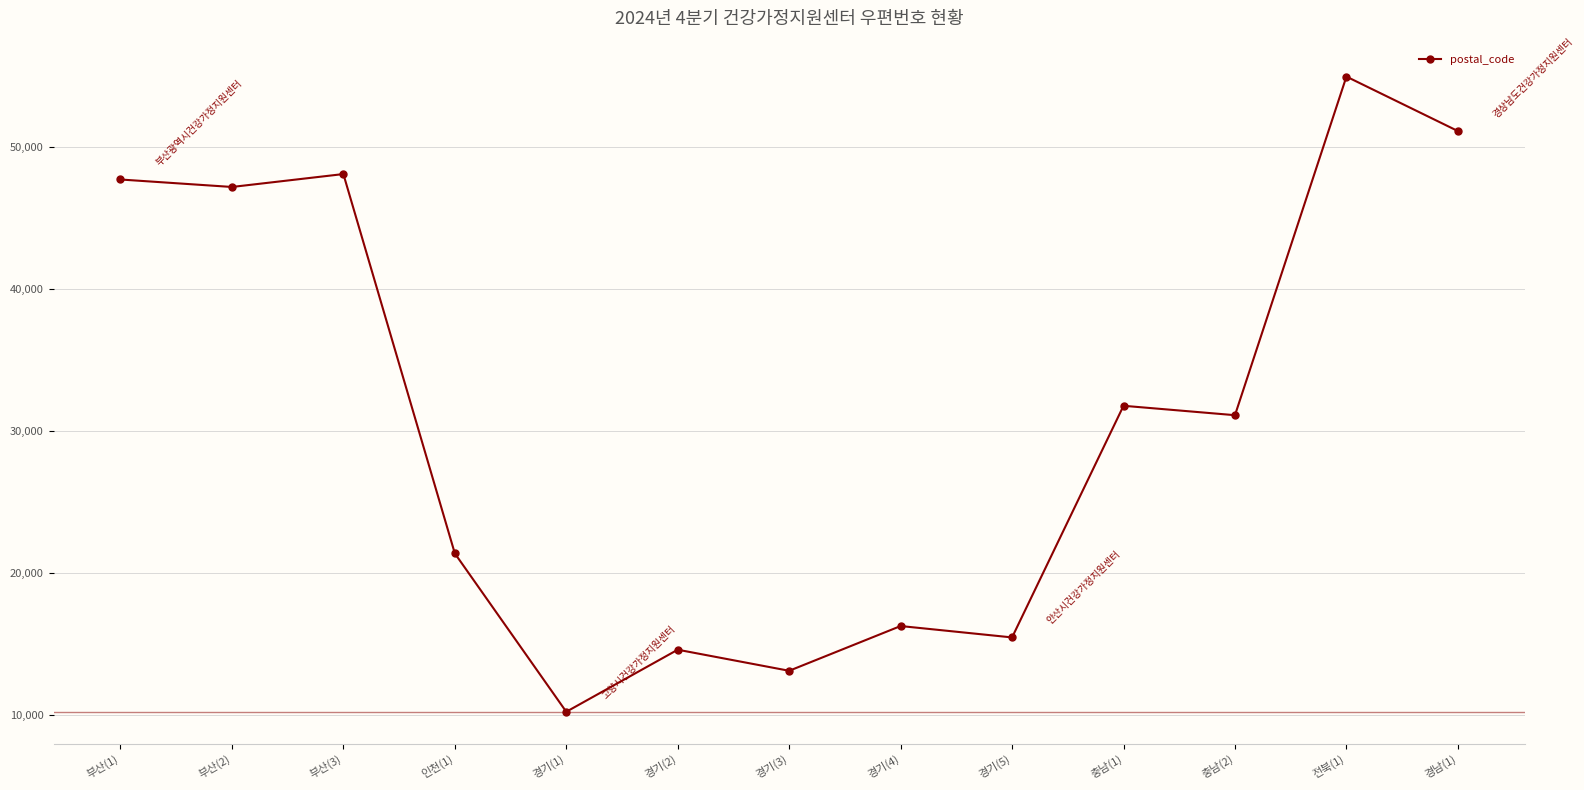

Reading left to right, what are all the values shown in this chart?

47705	47179	48088	21377	10226	14596	13112	16263	15461	31772	31109	54951	51117